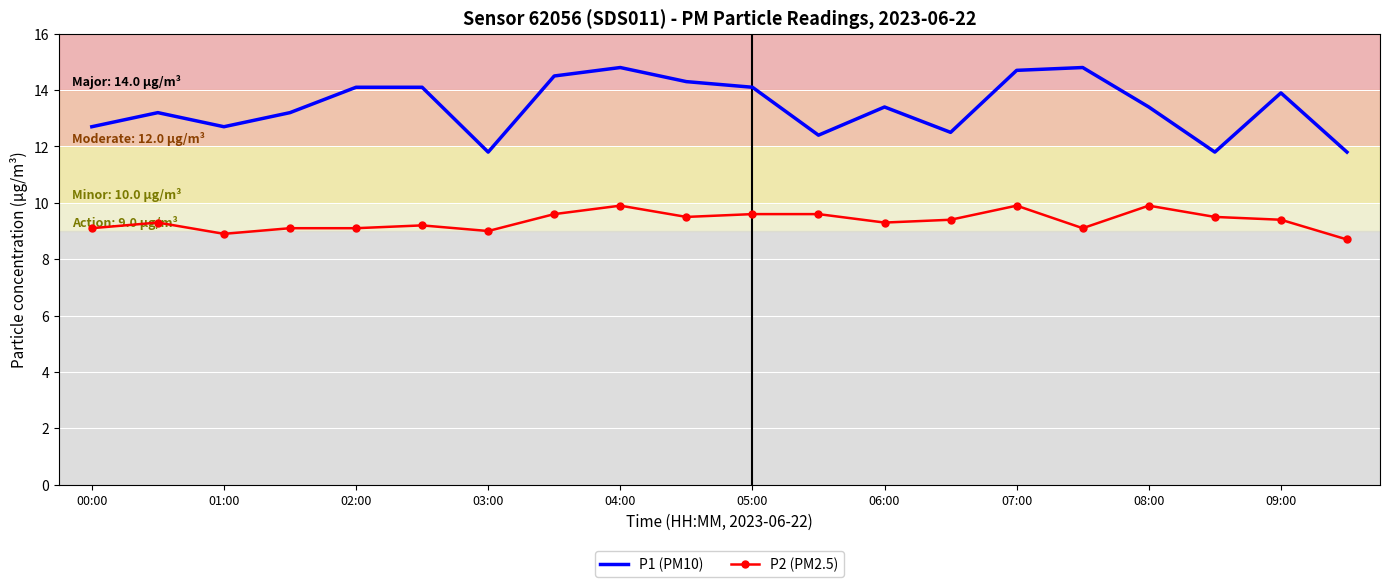

Which series has the widest spread of values?

P1 (PM10)